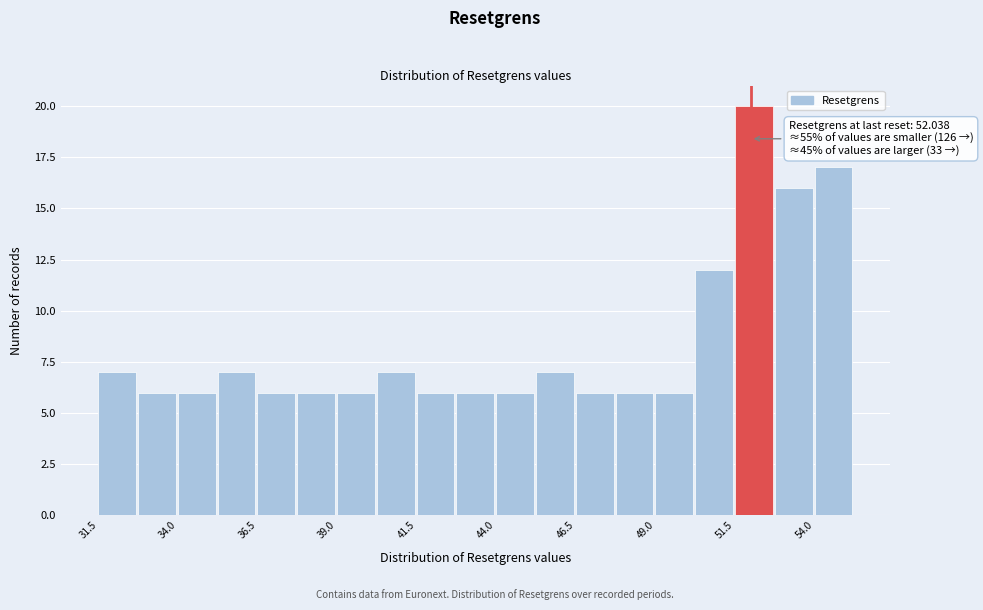

Around what value on the x-axis is the tallest bar? Give the approximate position of its centre, as read against the axis.

52.0